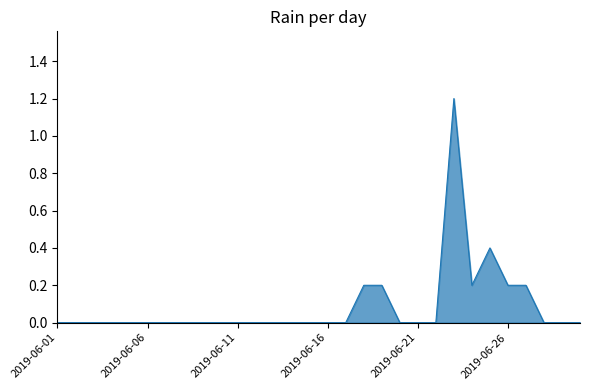

What is the difference between the maximum and minimum values?

1.2